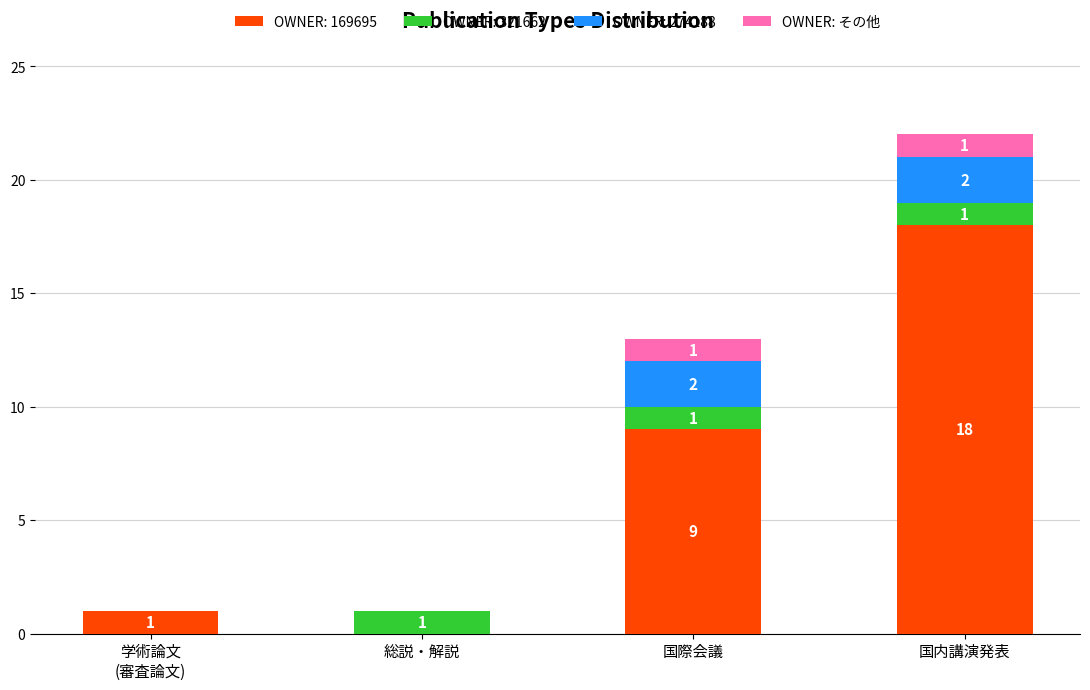

What is the total value across all series at 国際会議?

13